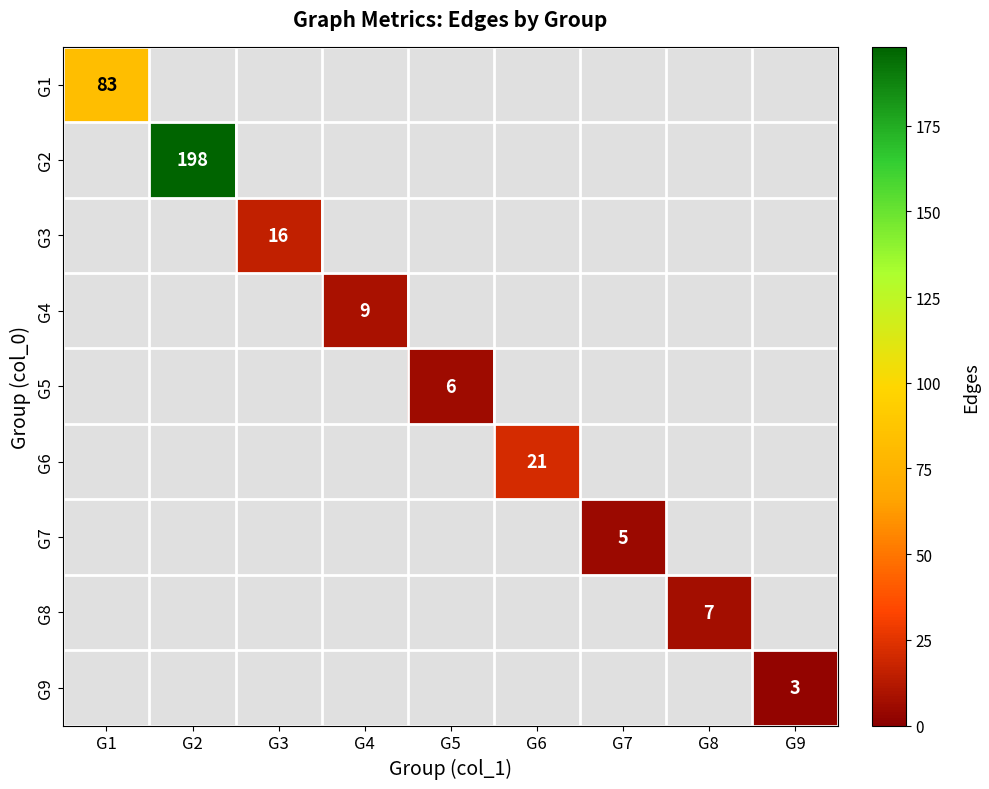

At how many categories does at least one series exceed 156?

1